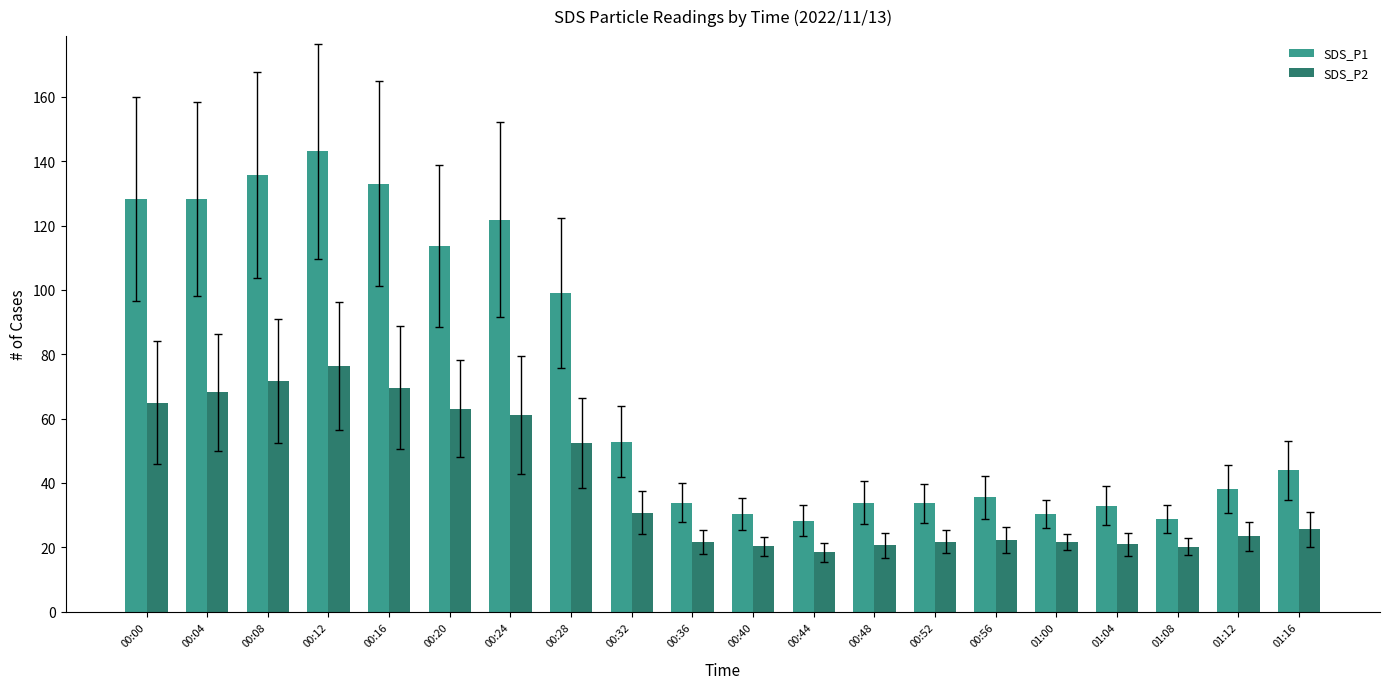

What is the difference between the highest and lowest values at 00:08?

64.0